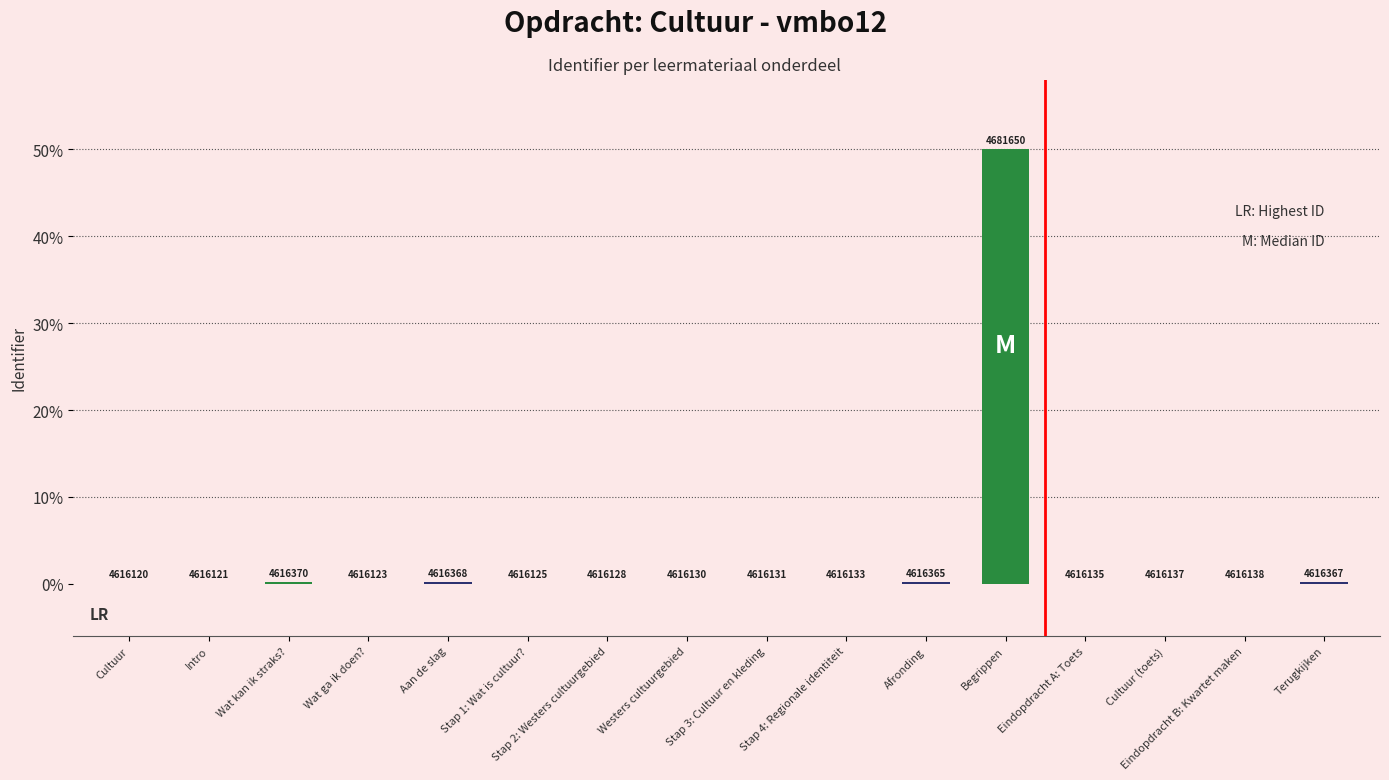

What is the label of the 5th bar from the right?

Begrippen